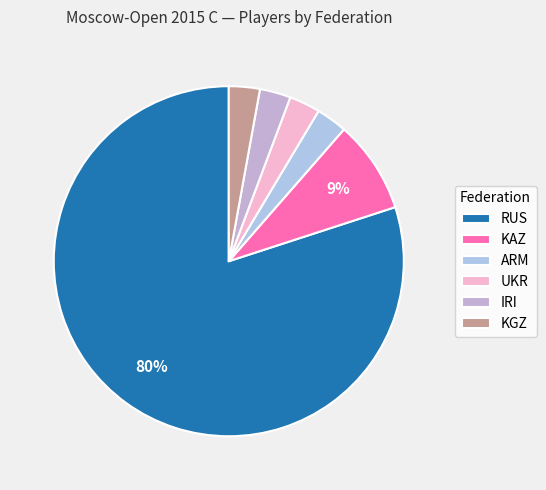

Count the number of slices in the pie.

6